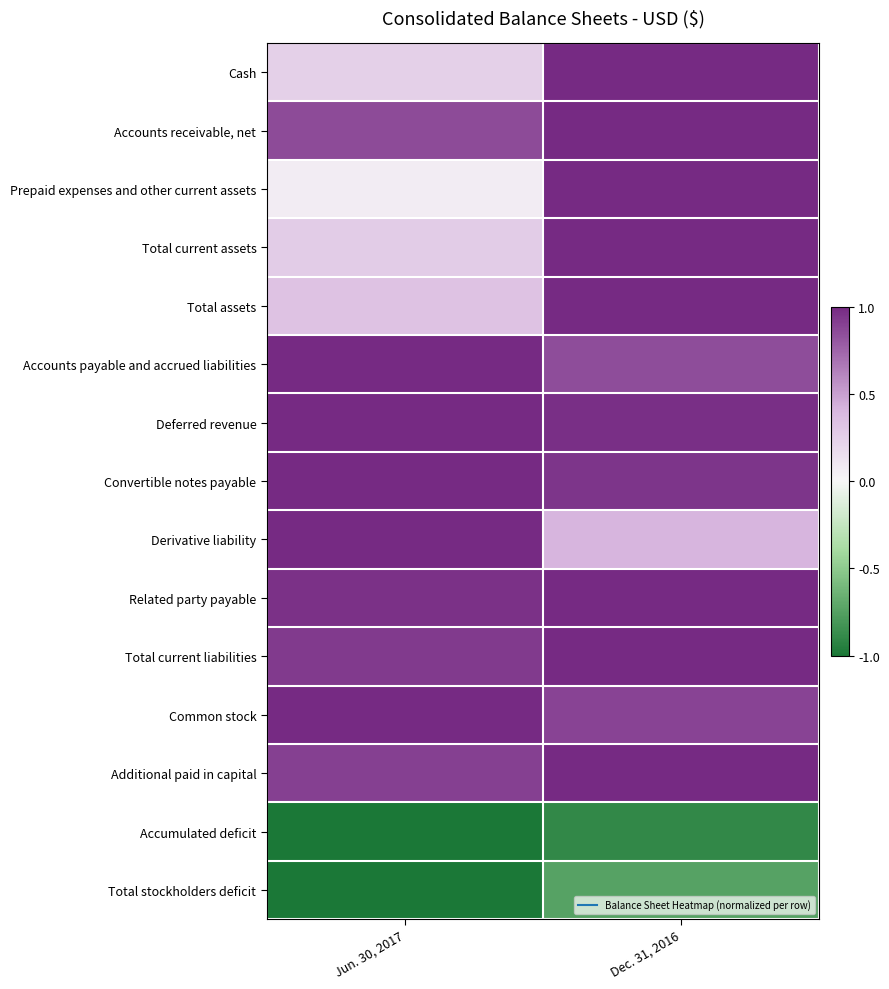

How many data points does each series have?

2